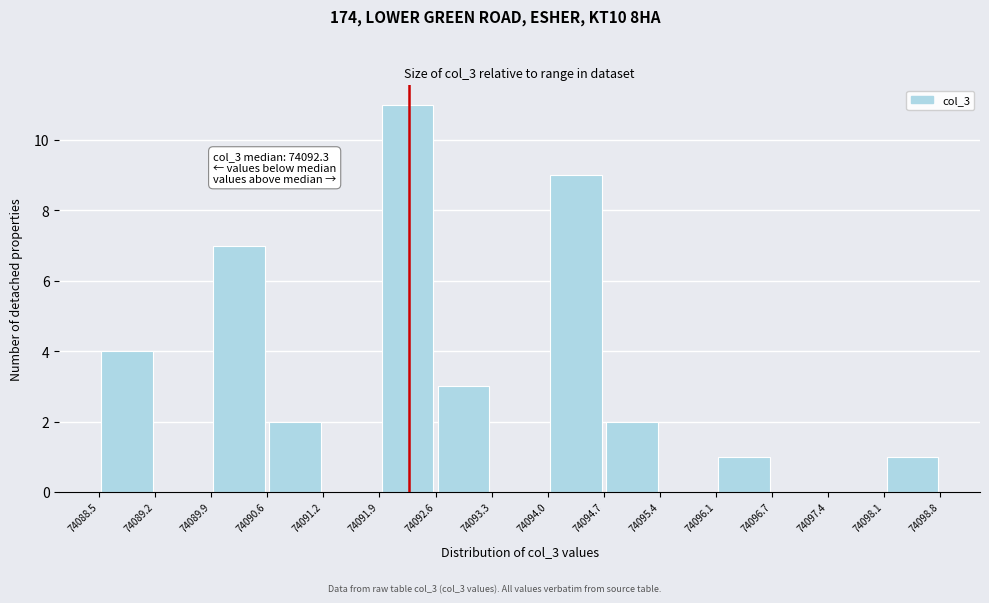

Which range on the x-axis has the tallest bar?

74091.9 to 74092.6